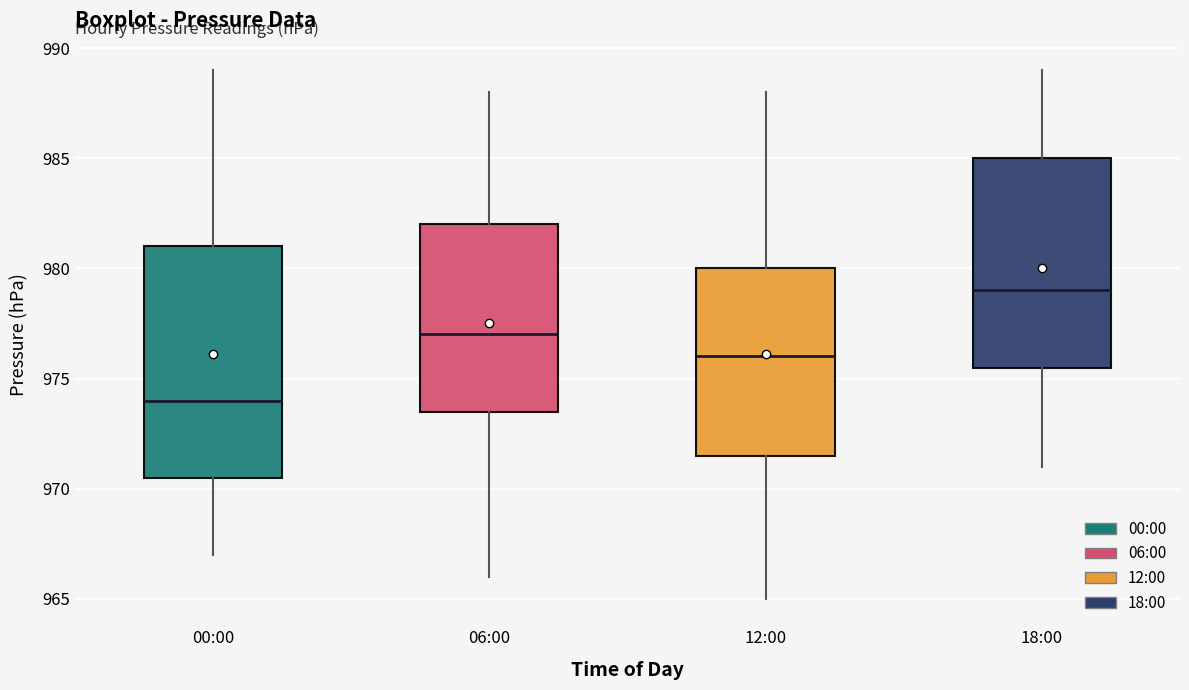

Reading left to right, read every box against the y-axis: the position of its median line, the range the box covers, and the ends of its whiskers. The values are not printed on the chart, so give them approximately, as read against the axis.

00:00: median 974.0, box 970.5 to 981.0, whiskers 967.0 to 989.0
06:00: median 977.0, box 973.5 to 982.0, whiskers 966.0 to 988.0
12:00: median 976.0, box 971.5 to 980.0, whiskers 965.0 to 988.0
18:00: median 979.0, box 975.5 to 985.0, whiskers 971.0 to 989.0